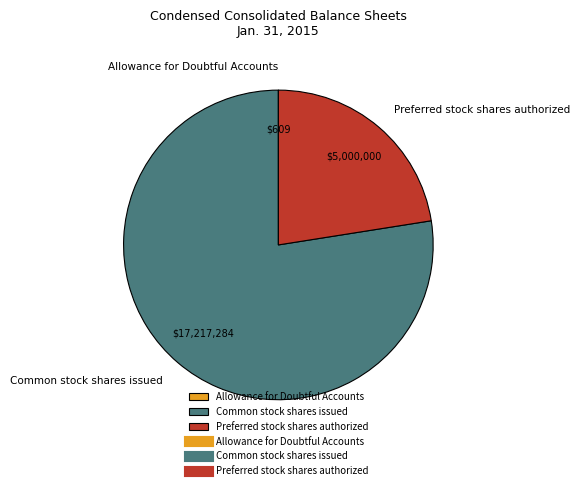

Is the sum of Preferred stock shares authorized and Common stock shares issued greater than half?

Yes